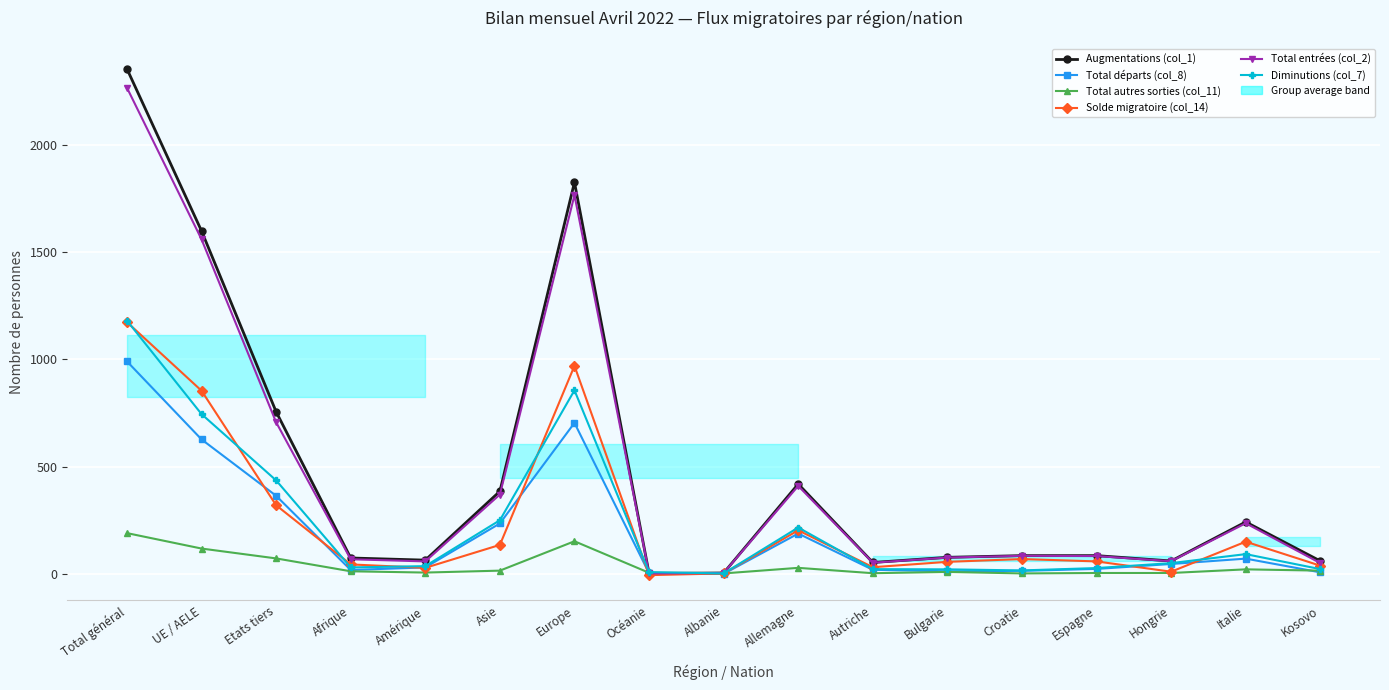

Rank the series at Allemagne from lowest to highest value.

Total autres sorties (col_11), Total départs (col_8), Solde migratoire (col_14), Diminutions (col_7), Total entrées (col_2), Augmentations (col_1)